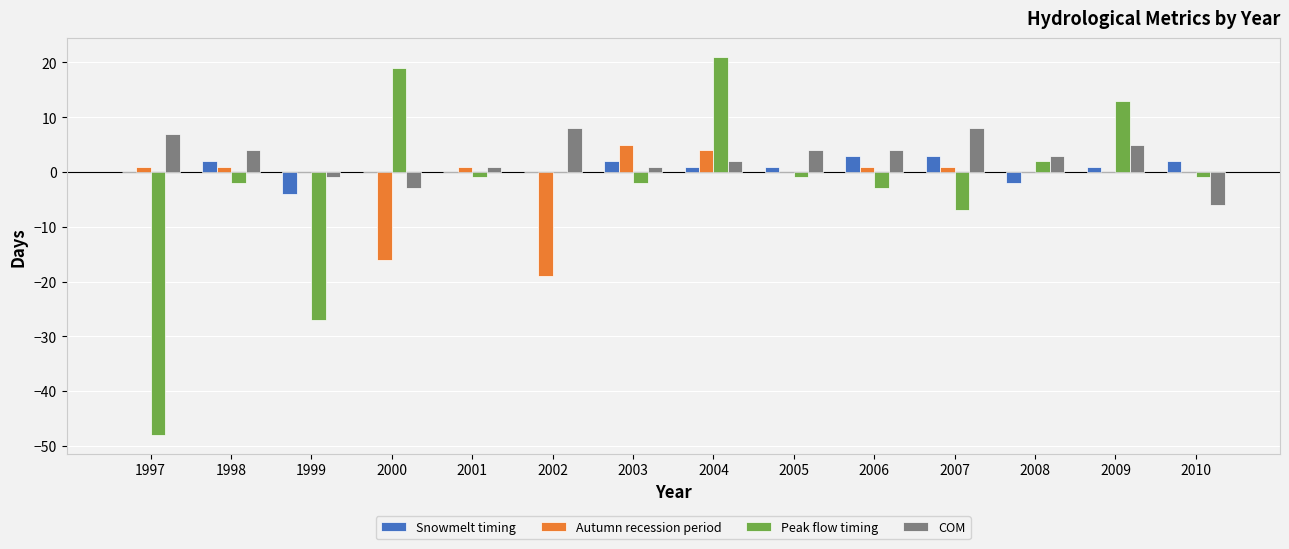

The value of Peak flow timing at 1997 is -48. True or false?

True